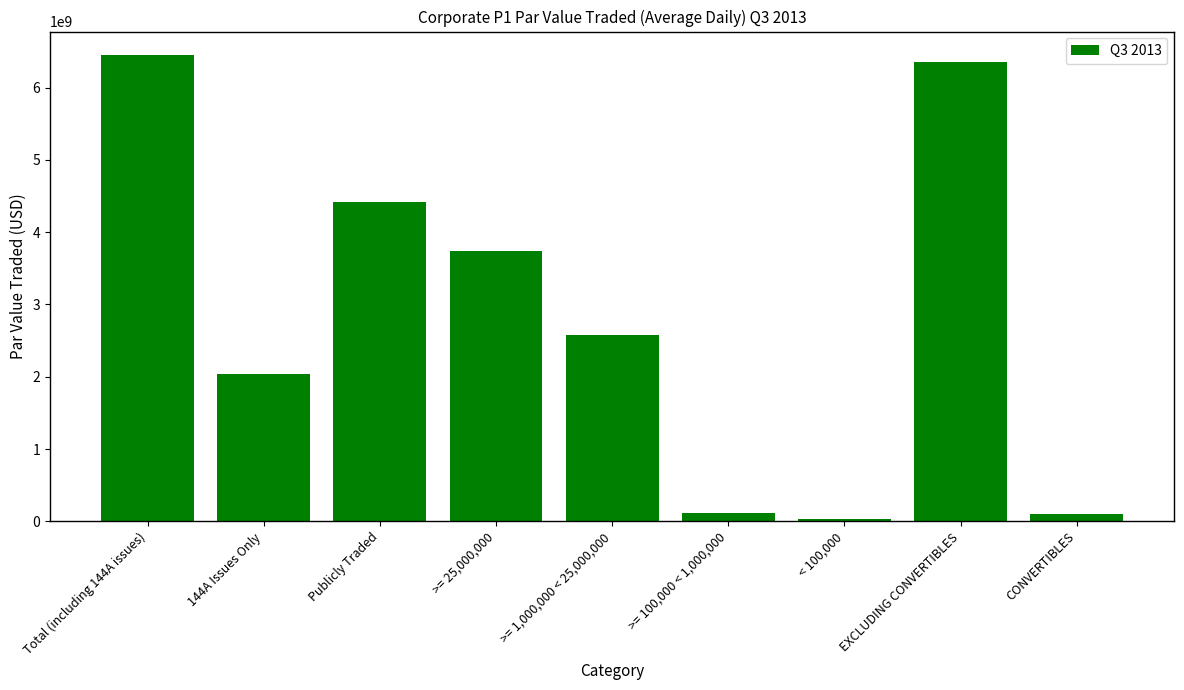

How many bars are there in total?

9